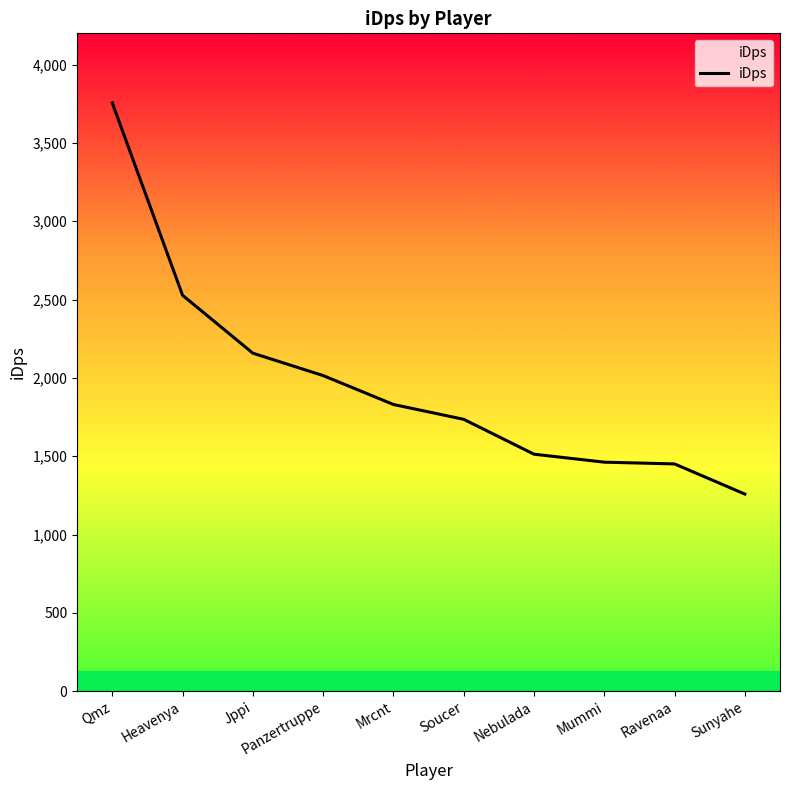

The value at Ravenaa is 1450.8. True or false?

True